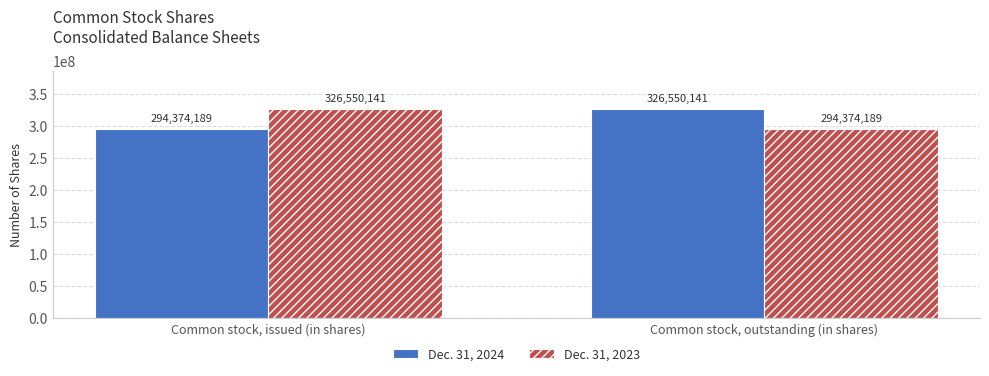

What is the maximum value for Dec. 31, 2023?

326550141